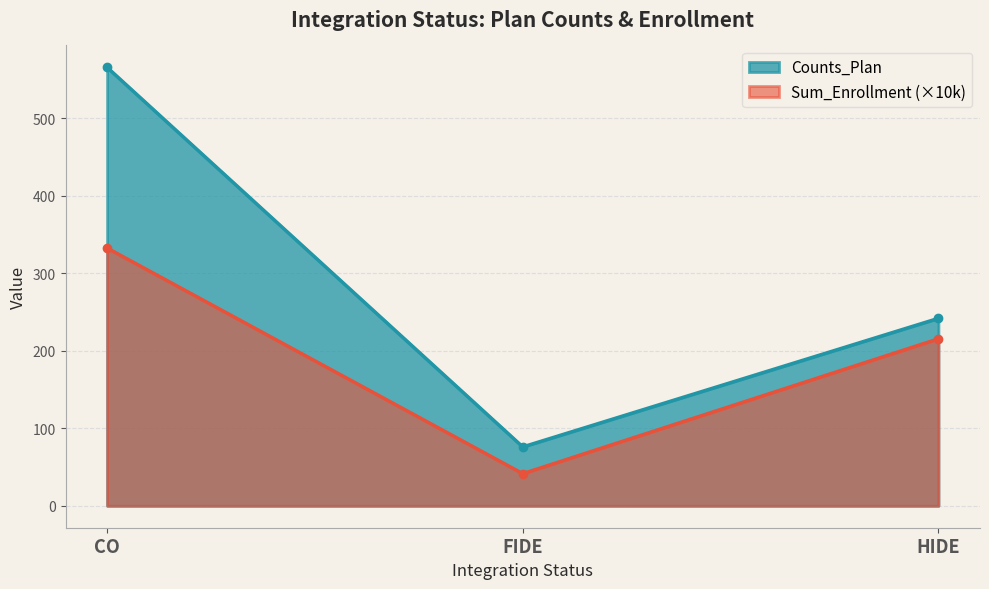

Reading left to right, transcribe all the data shown in this chart.

Counts_Plan: CO=566.0	FIDE=76.0	HIDE=242.0
Sum_Enrollment: CO=332.8	FIDE=41.5	HIDE=215.6